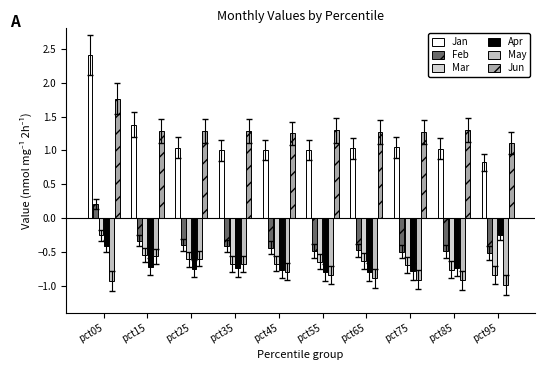

True or false: Apr has a value of -0.5 at pct45.

False